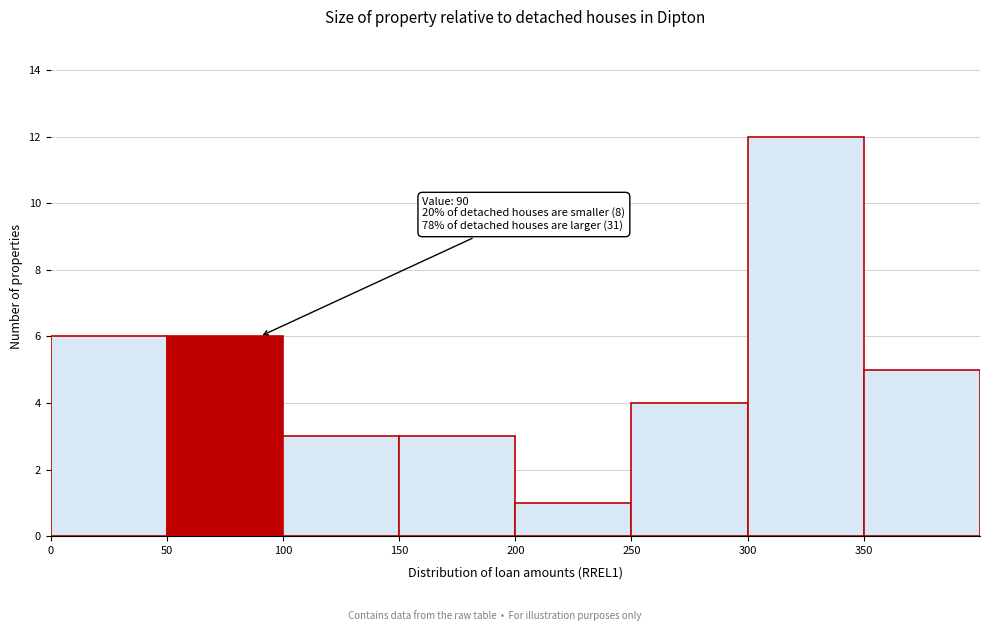

Over which range of the x-axis is the bar tallest?

300 to 350